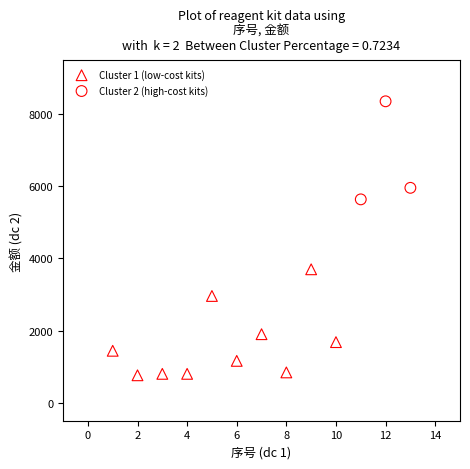

Which series contains the lowest Y value?

Cluster 1 (low-cost kits)